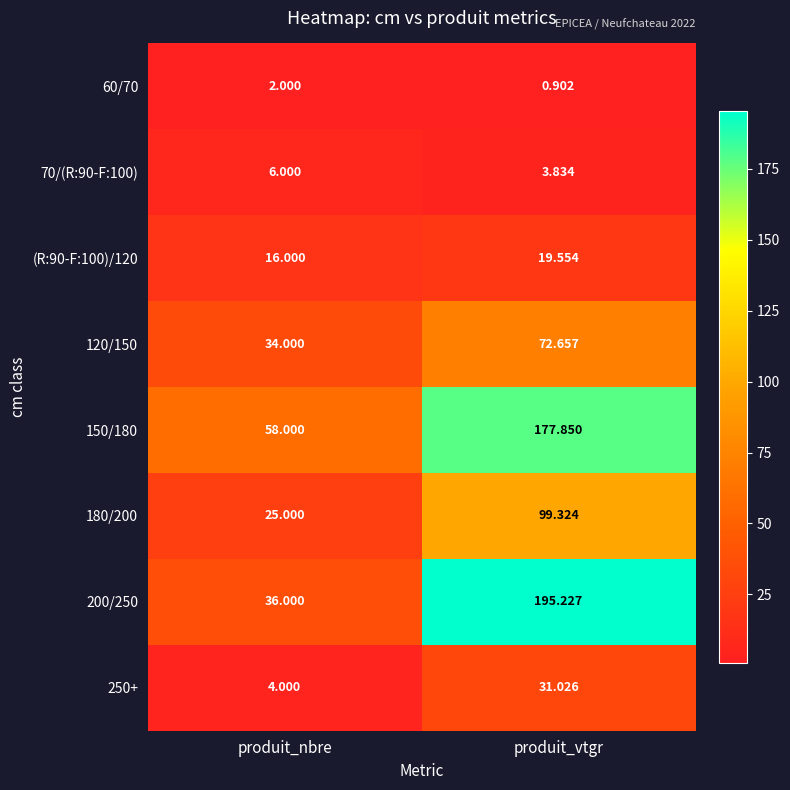

Which label corresponds to the largest value in the chart?

produit_vtgr